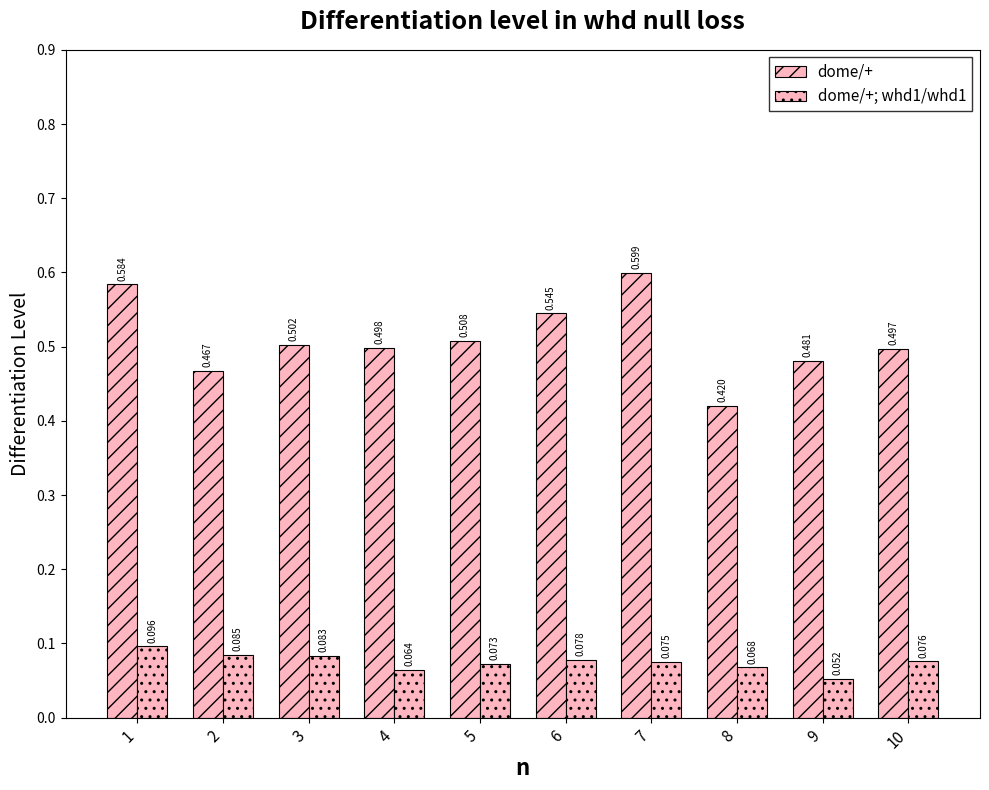

Does the chart contain stacked bars?

No